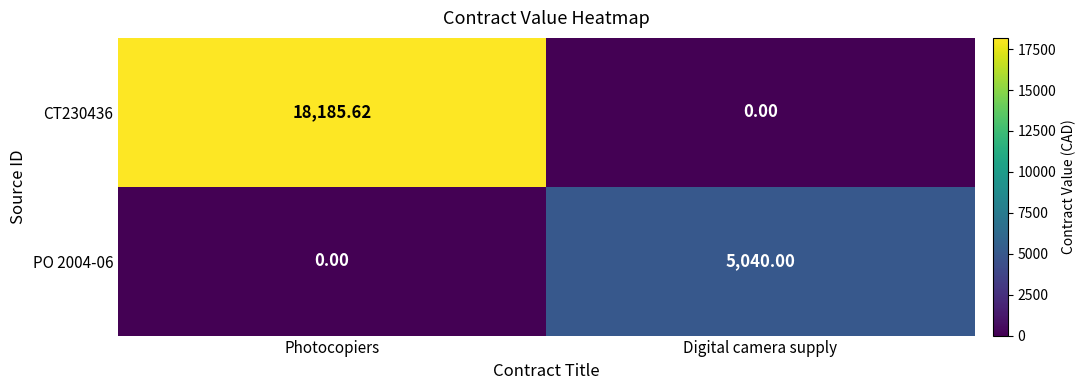

At which category is the sum across all series the highest?

Photocopiers